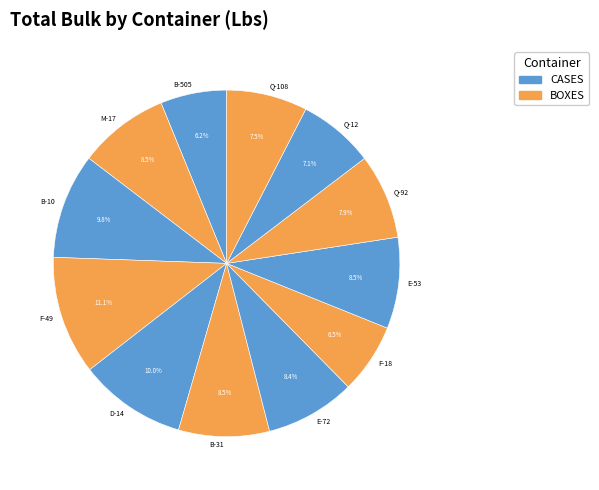

Which slice is the largest?

F-49